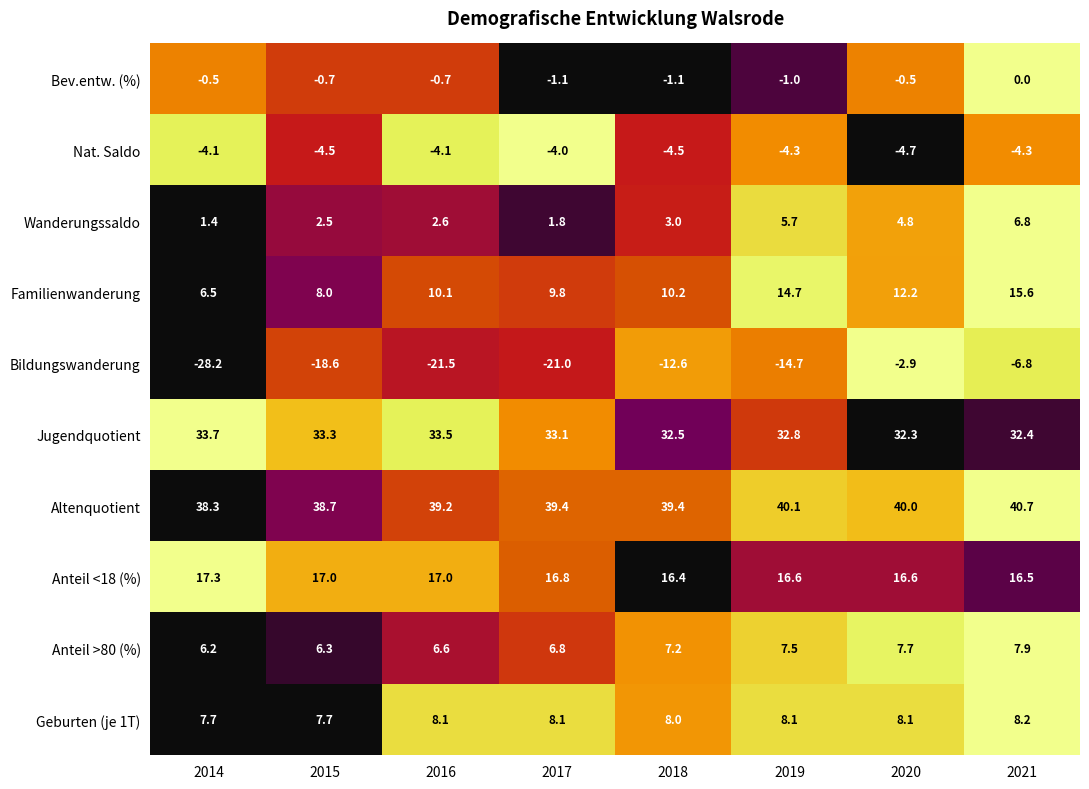

At how many categories does at least one series exceed 0?

8